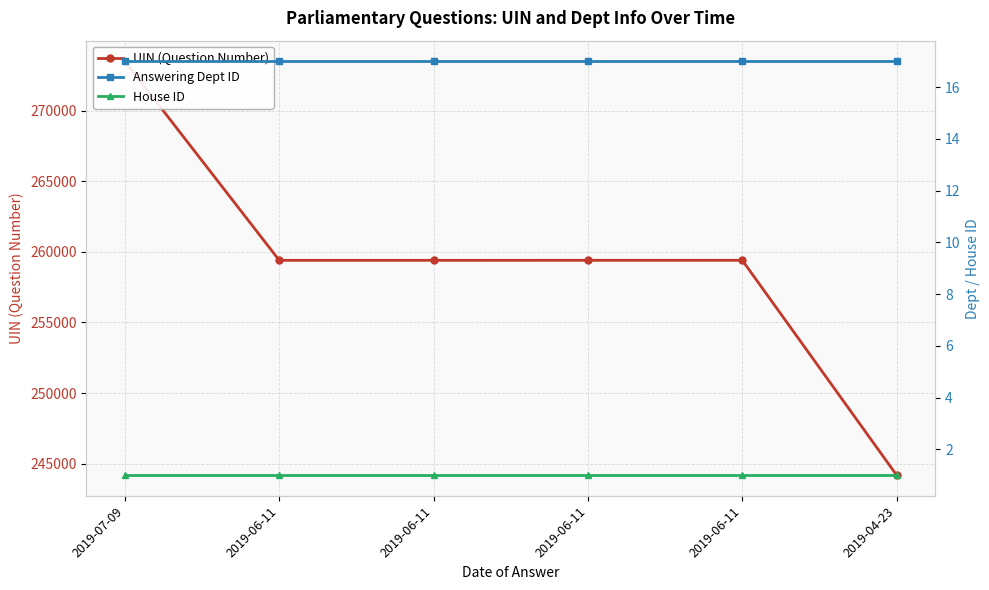

Reading left to right, extract all data points from this chart.

UIN (Question Number): 273480	259394	259395	259396	259397	244189
Answering Dept ID: 17	17	17	17	17	17
House ID: 1	1	1	1	1	1